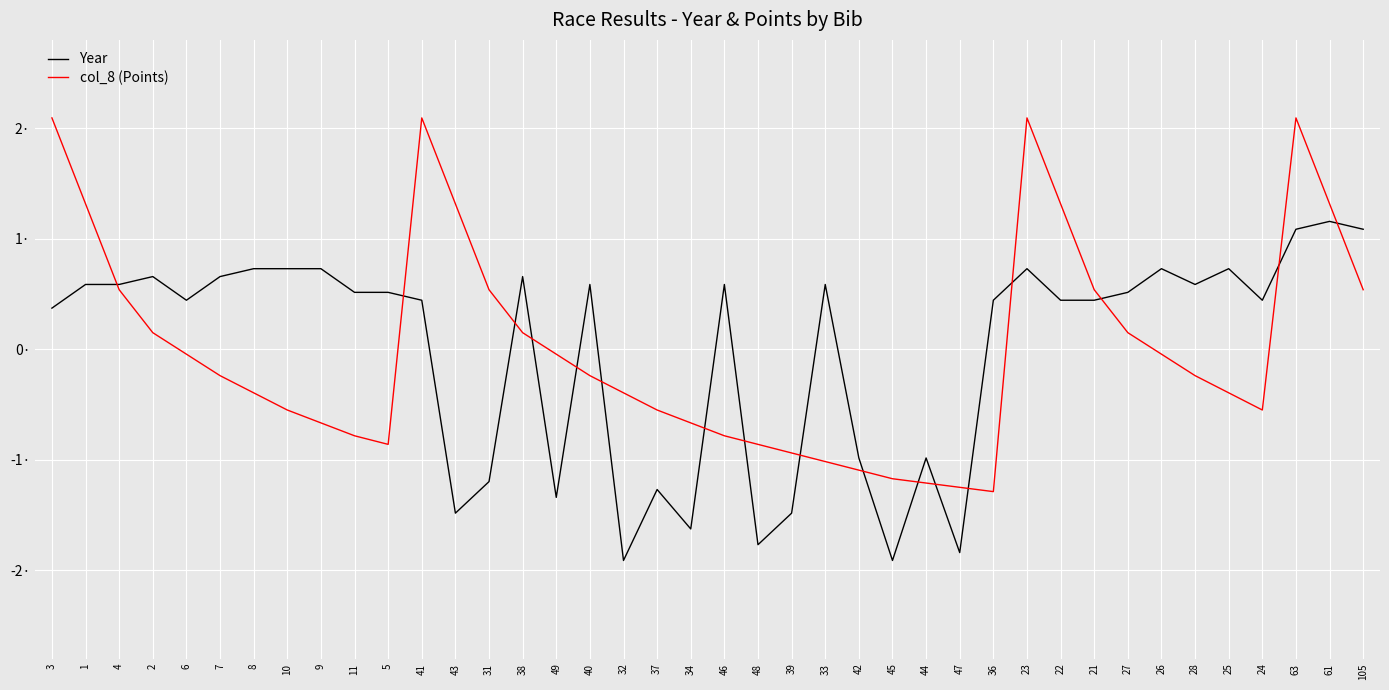

What are all the series names shown in the legend?

Year, col_8 (Points)